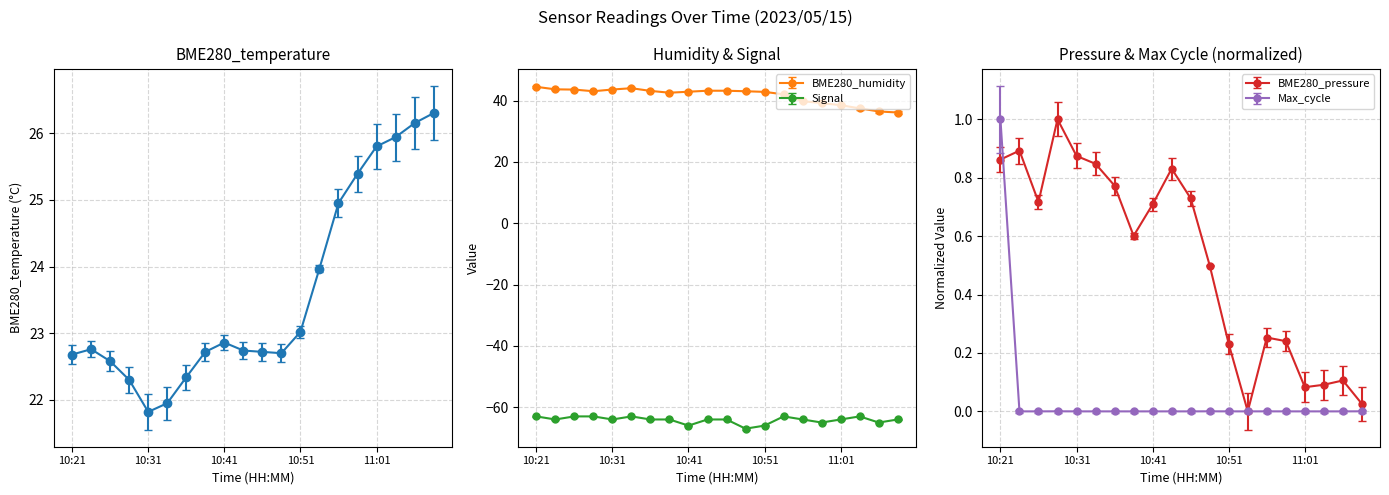

True or false: Max_cycle has a value of 0.0 at 10:24.

True